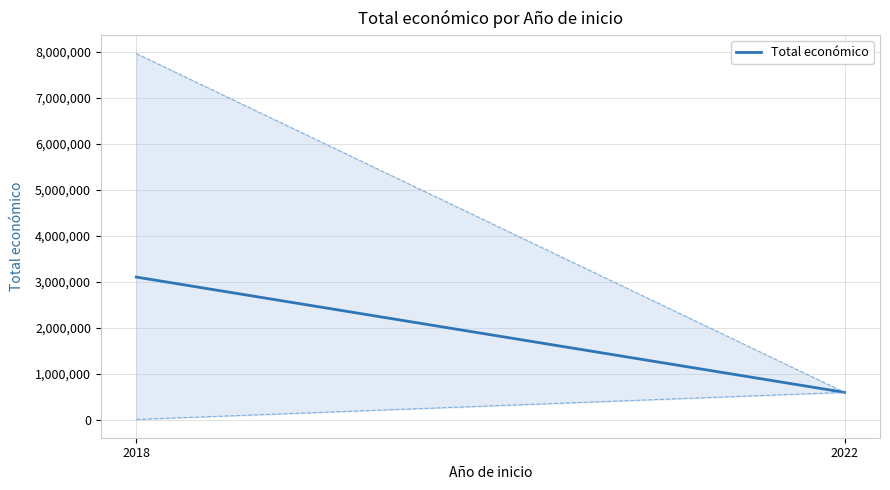

What is the difference between the maximum and minimum values?

2508103